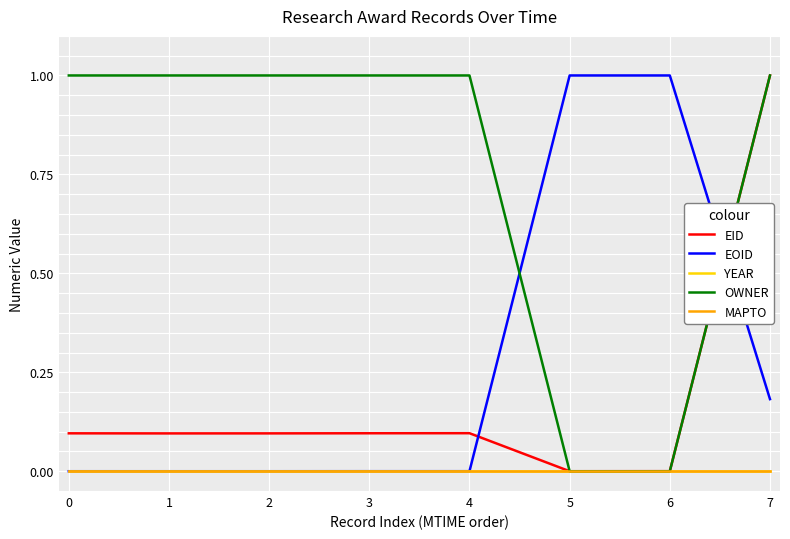

At how many categories does at least one series exceed 0?

8